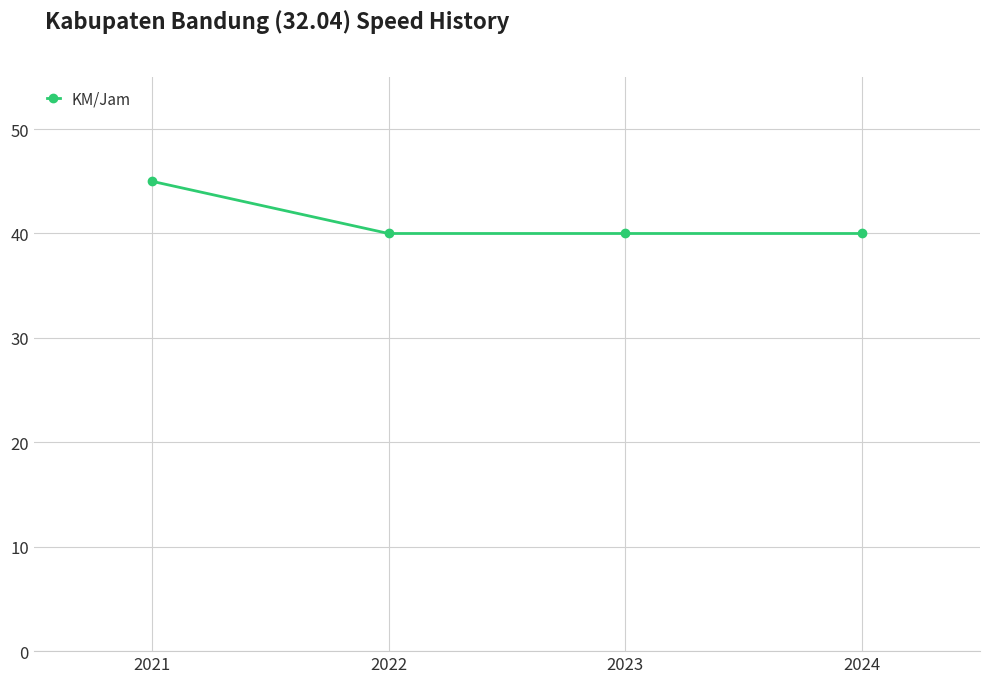

How many values are between 40 and 45?

4